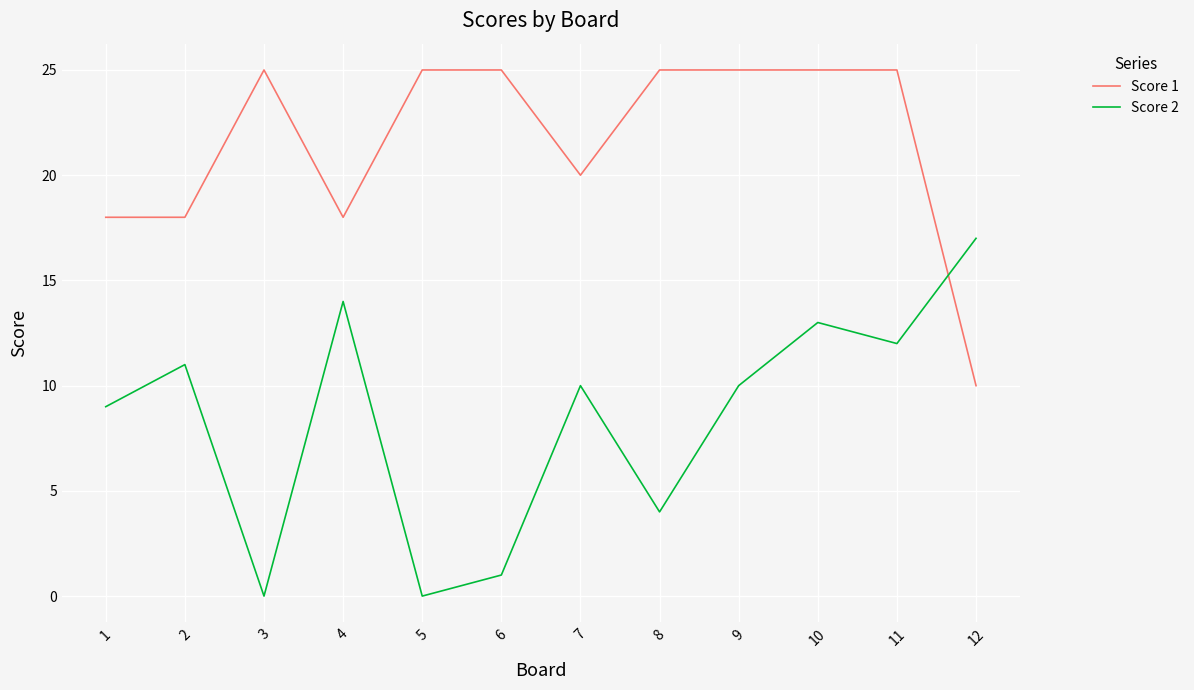

What is the difference between the Score 1 values at 5 and 12?

15